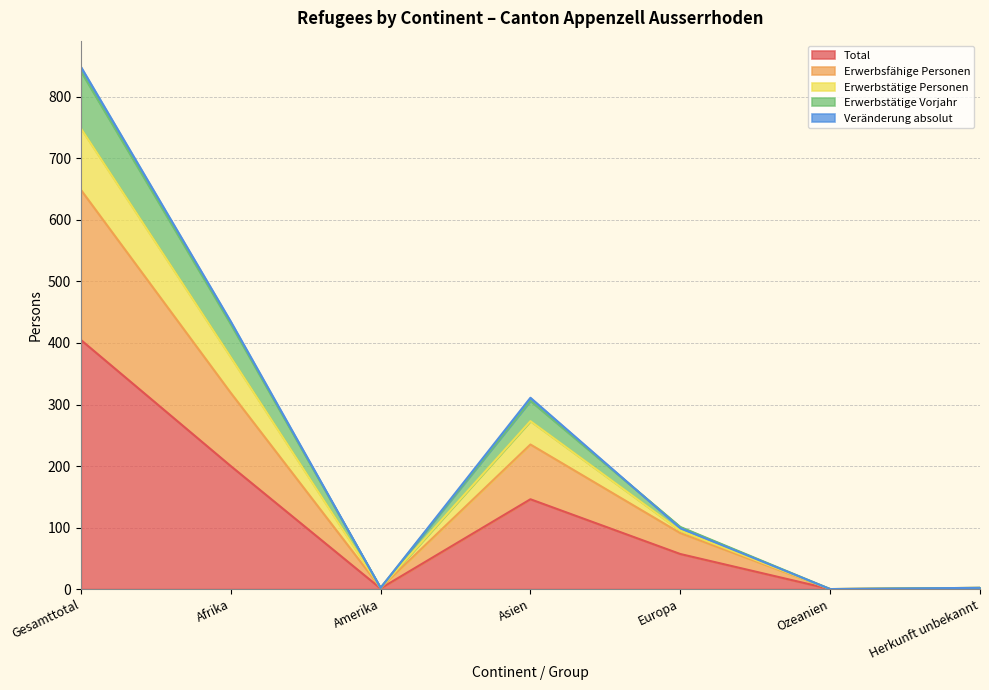

True or false: Total and Erwerbsfähige Personen cross at least once.

False